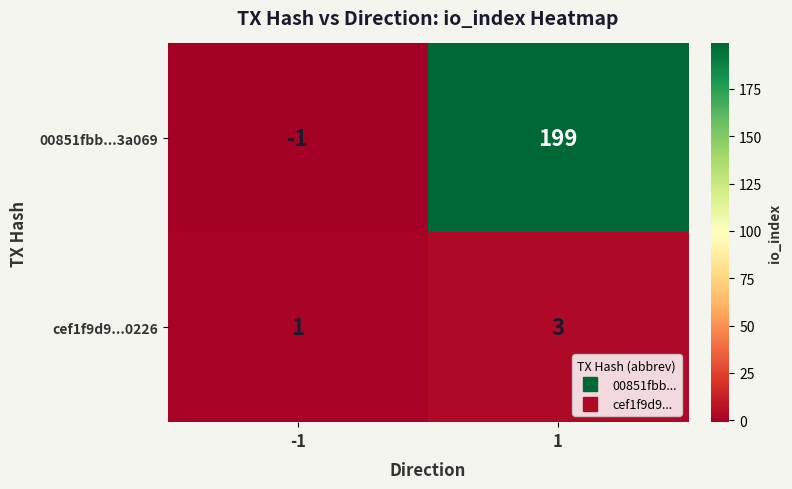

Reading left to right, what are all the values shown in this chart?

00851fbb...3a069: -1	199
cef1f9d9...0226: 1	3